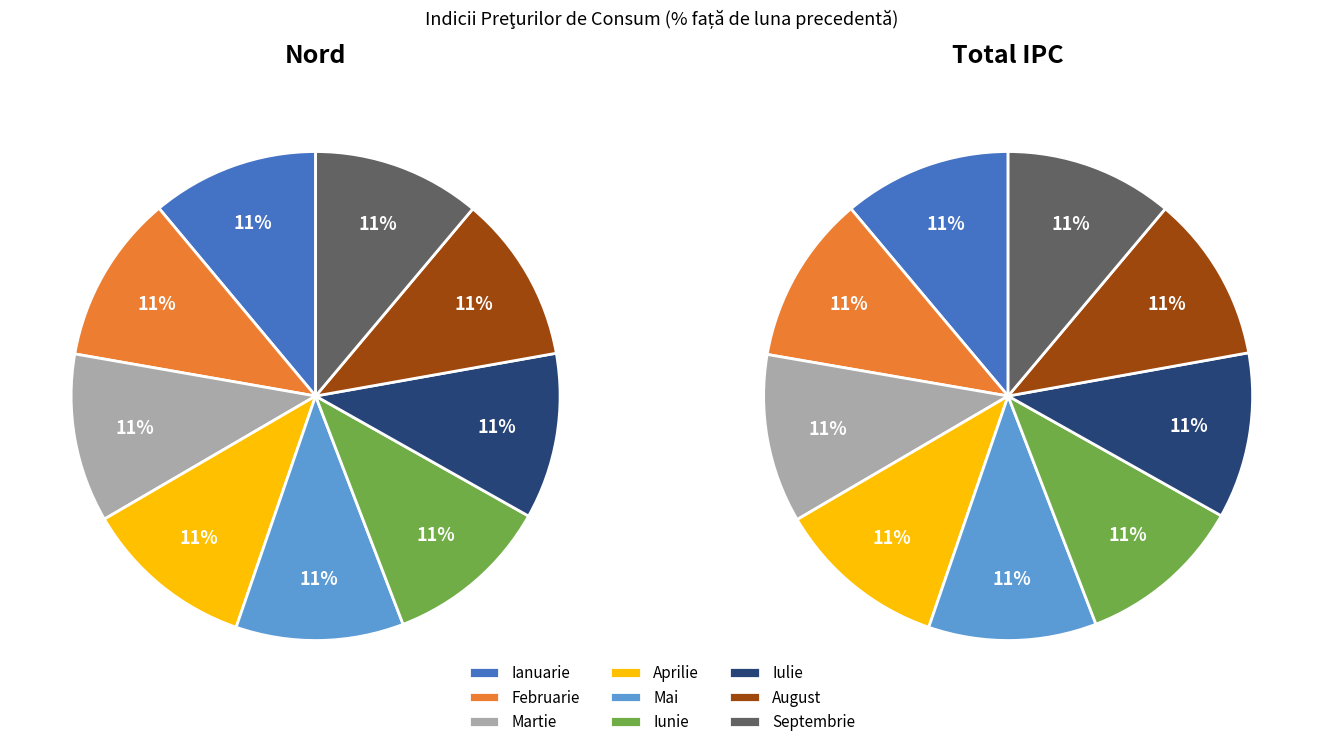

Is it true that Iunie is 11% of the pie?

True